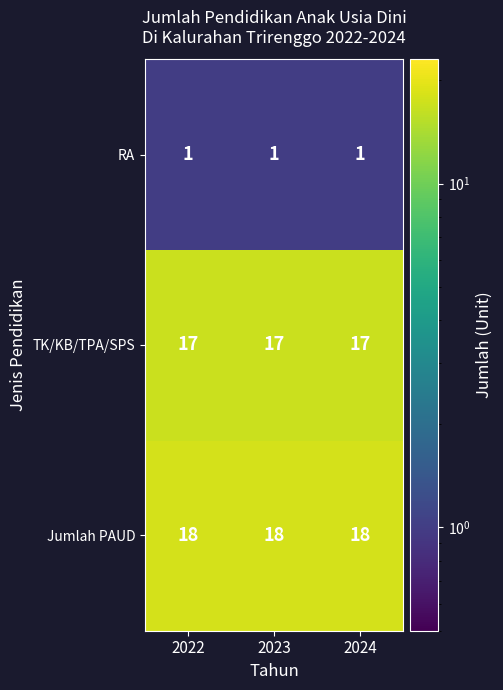

What is the total value across all series at 2023?

36